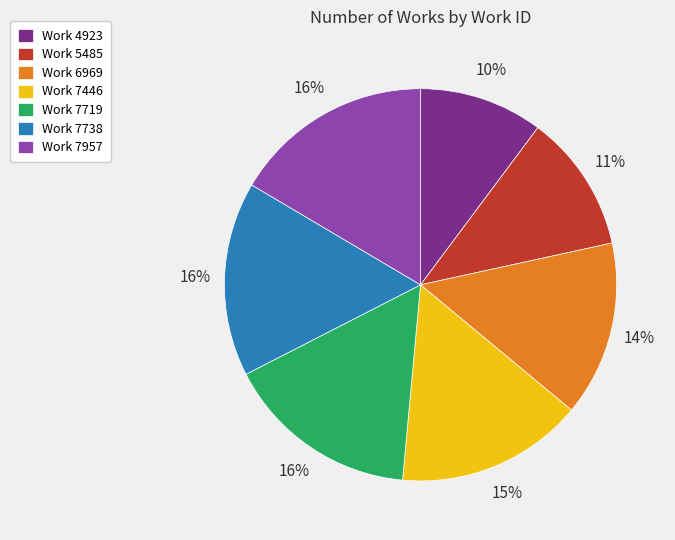

Between Work 7719 and Work 5485, which is larger?

Work 7719